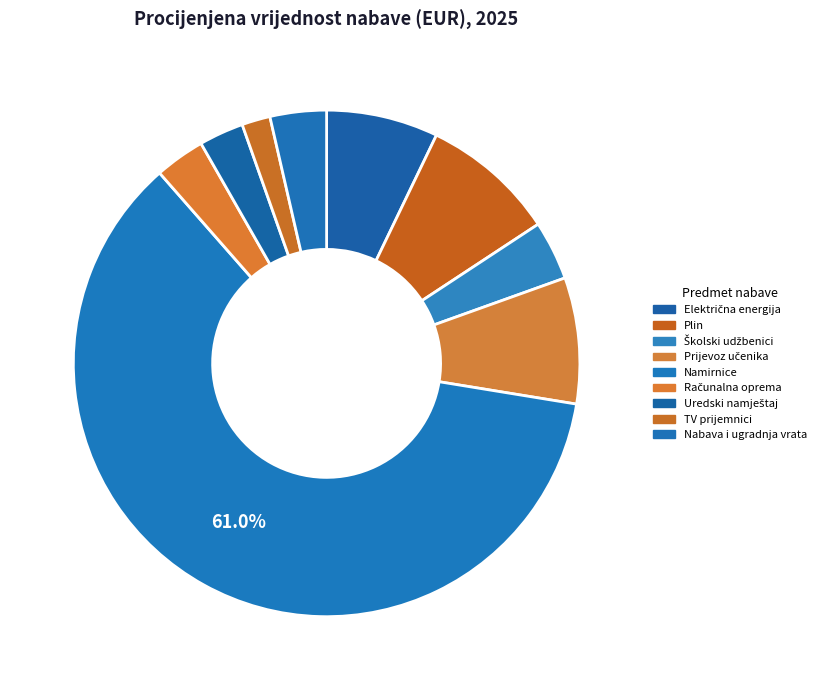

Between Školski udžbenici and Prijevoz učenika, which is larger?

Prijevoz učenika